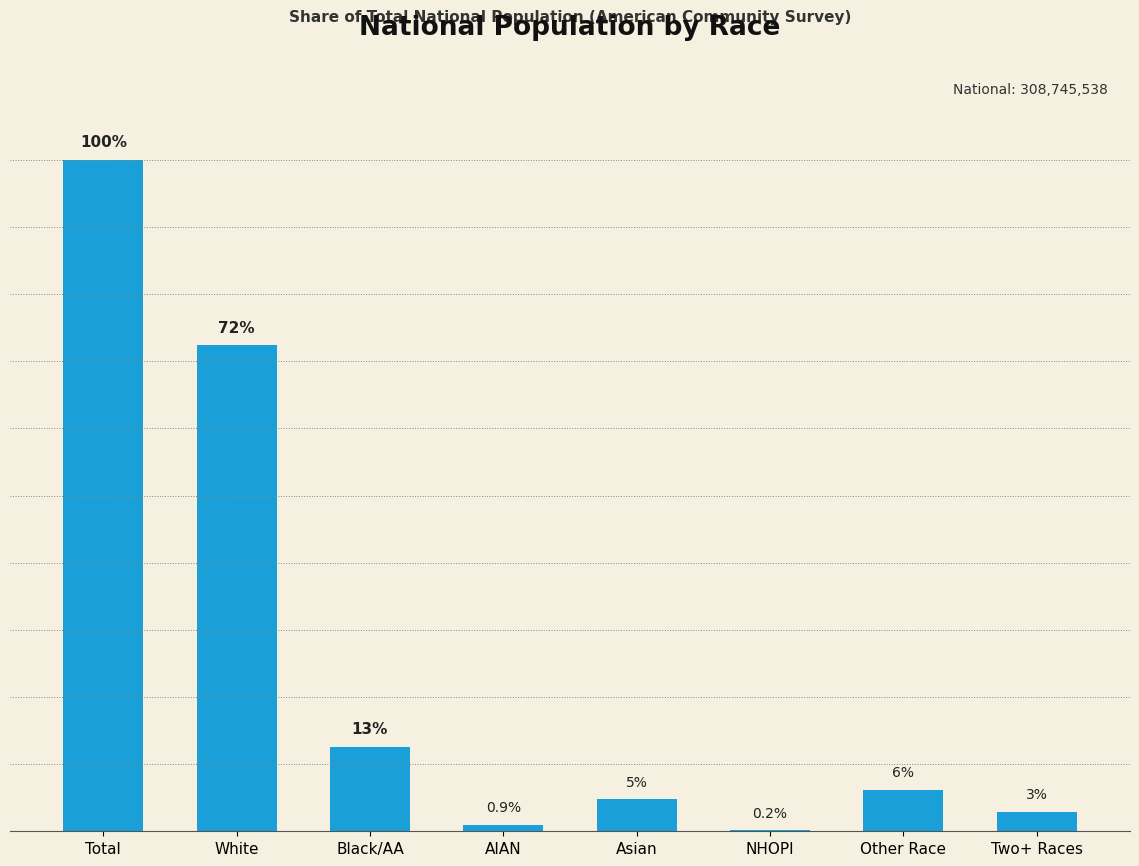

Approximately how many times larger is the value at AIAN compared to Two+ Races?

0.3